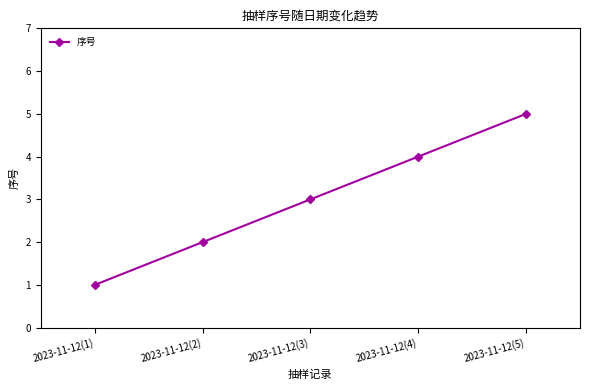

How many lines are shown in the chart?

1